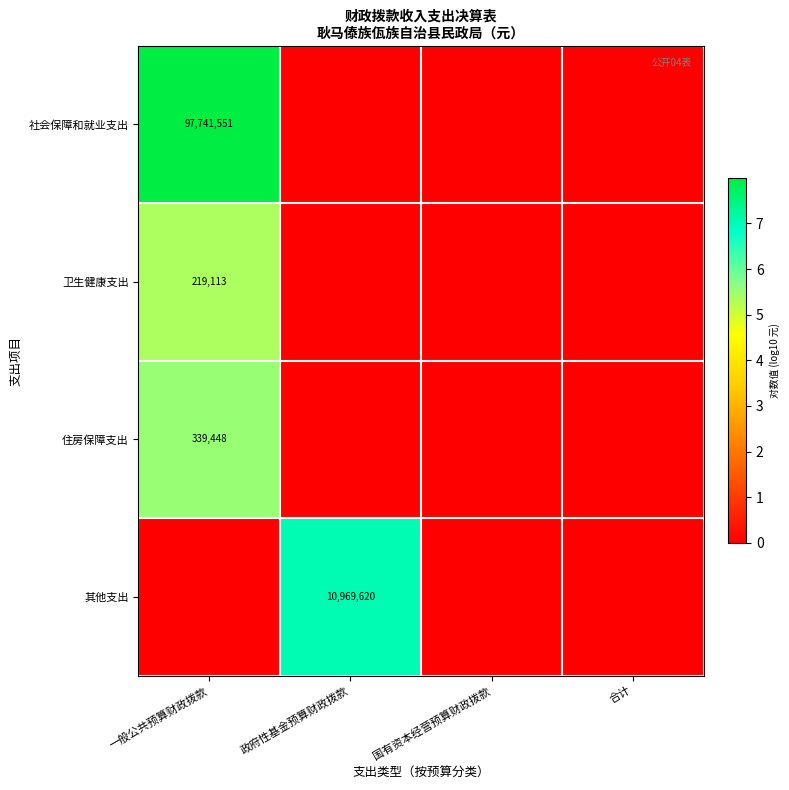

At which category is the sum across all series the highest?

一般公共预算财政拨款